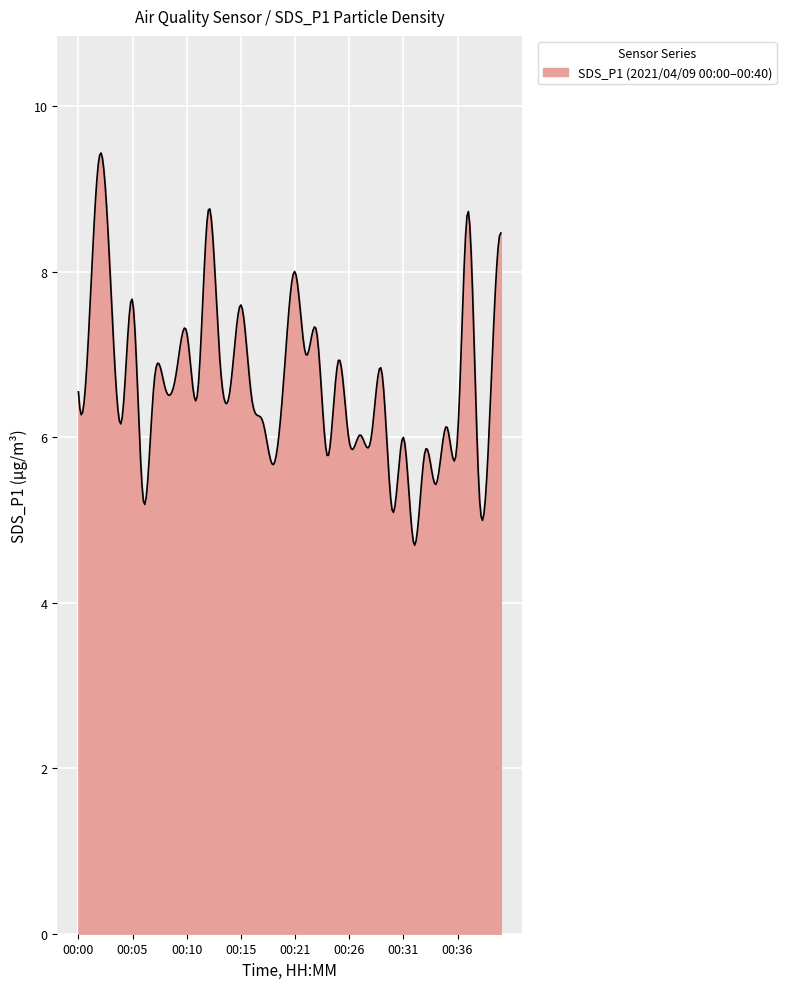

What is the smallest value displayed?

4.7